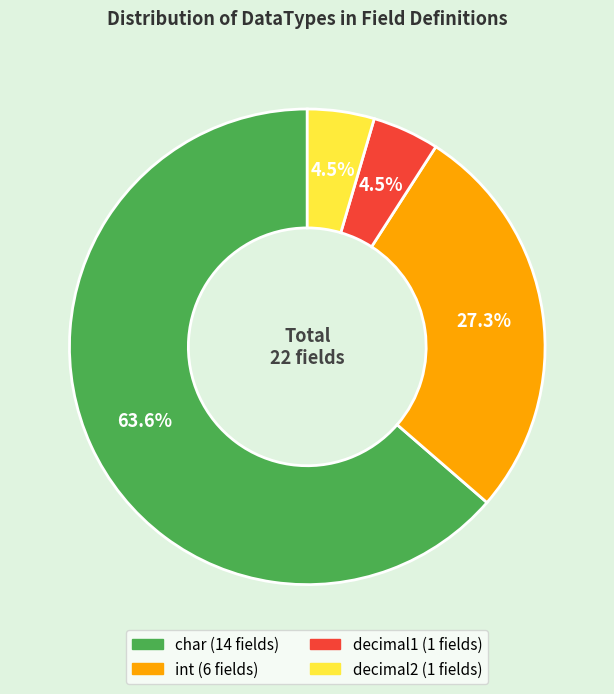

Between int and decimal2, which is larger?

int